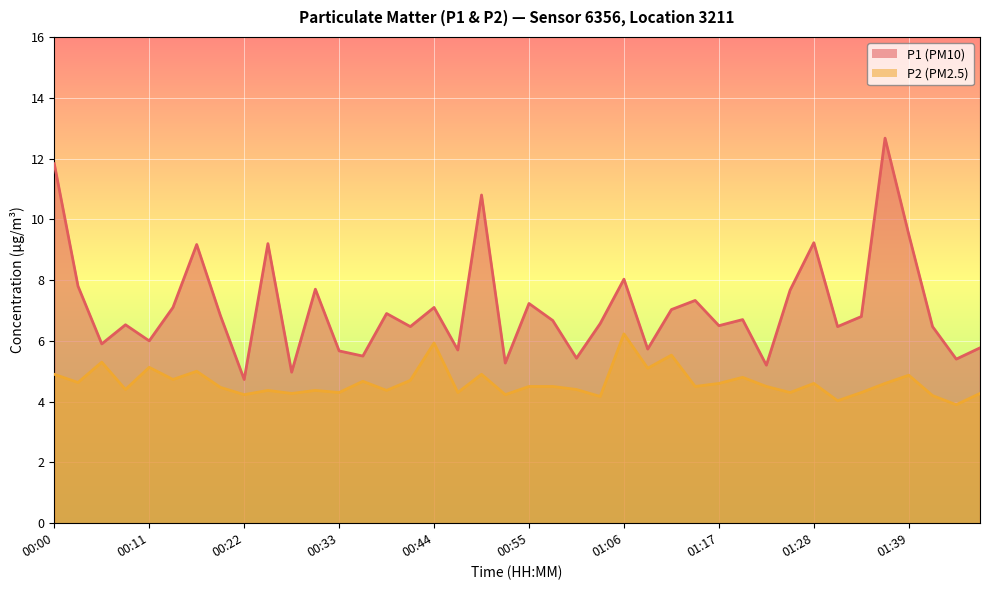

List the series in order of their overall mean, highest first.

P1, P2